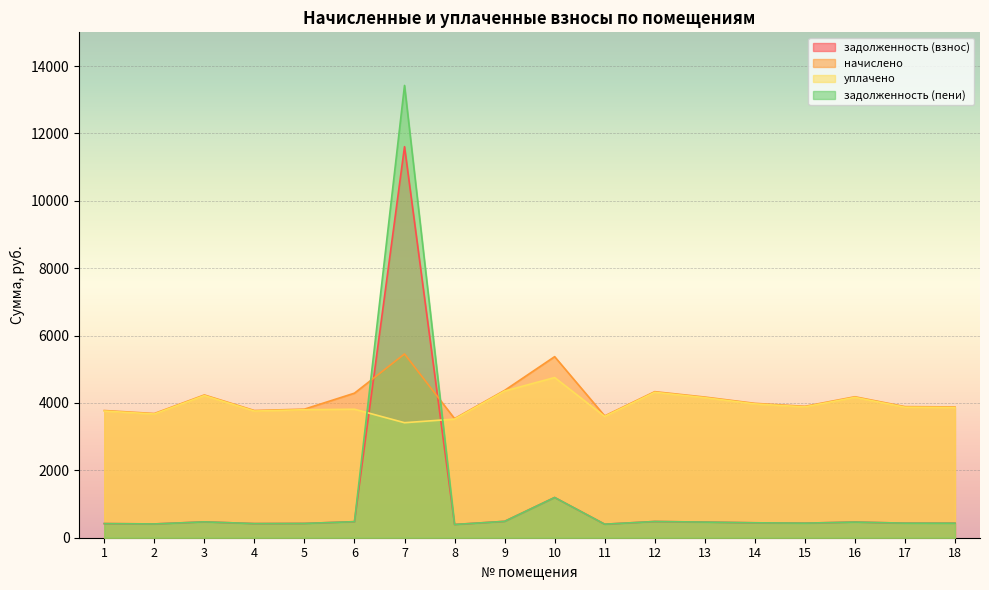

How many intersections are there between уплачено and задолженность (пени)?

2